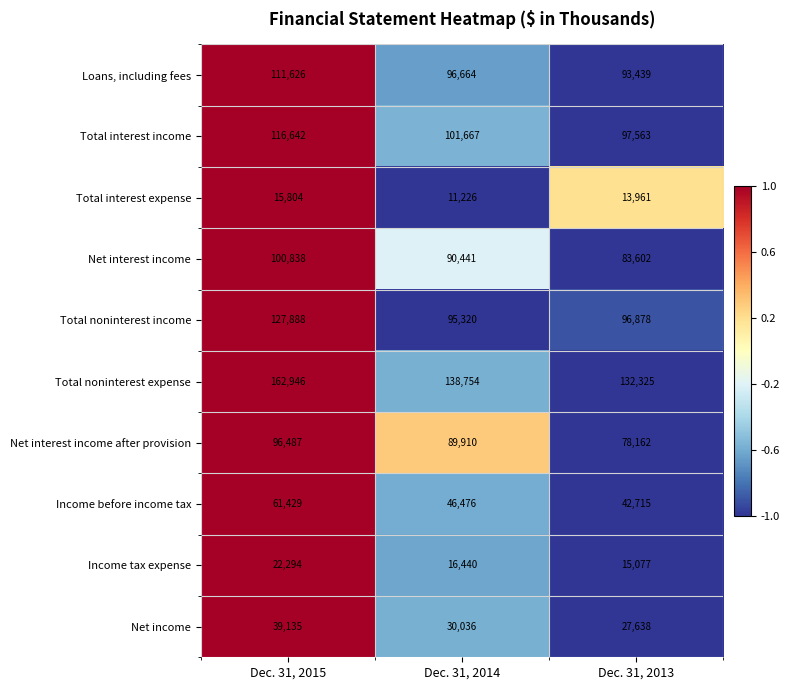

What is the difference between the maximum and second lowest values in the Total noninterest income series?

31010